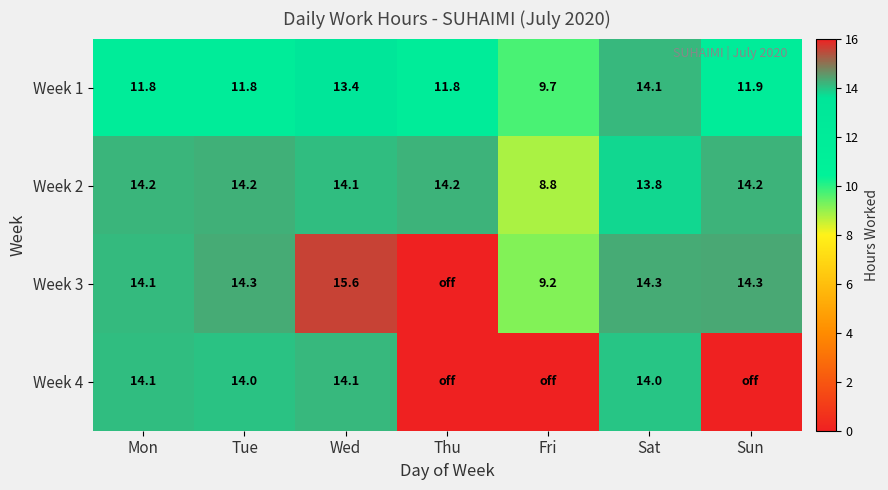

At which label is Week 2 closest to 11?

Fri